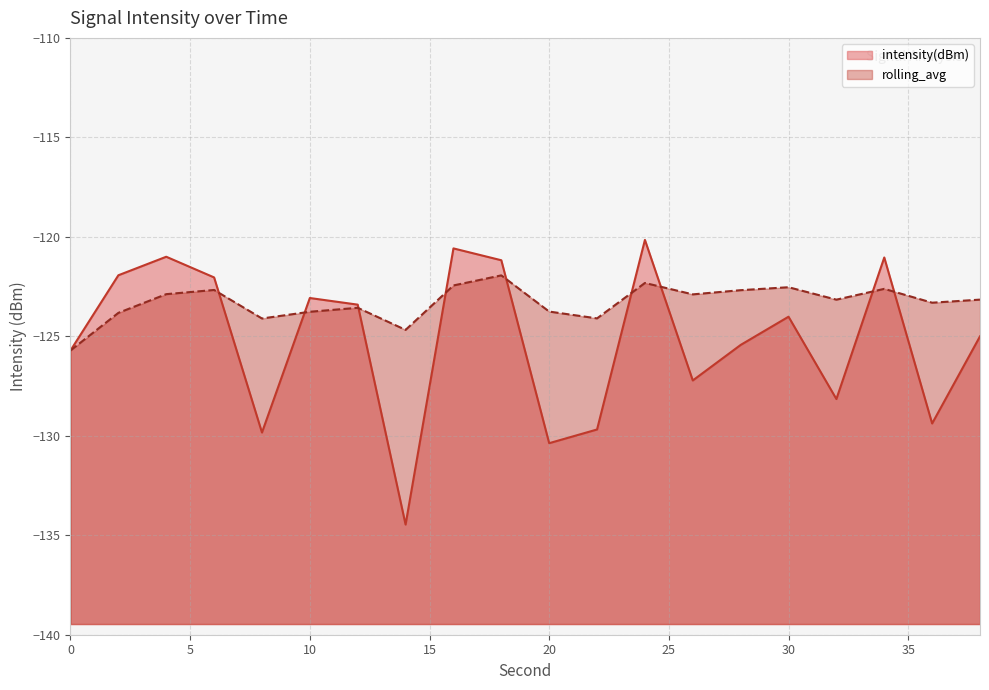

How many intersections are there between rolling_avg and intensity(dBm)?

9